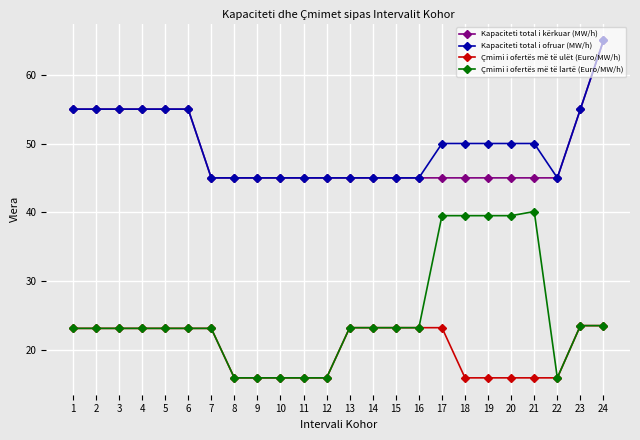

Which series has the widest spread of values?

Çmimi i ofertës më të lartë (Euro/MW/h)